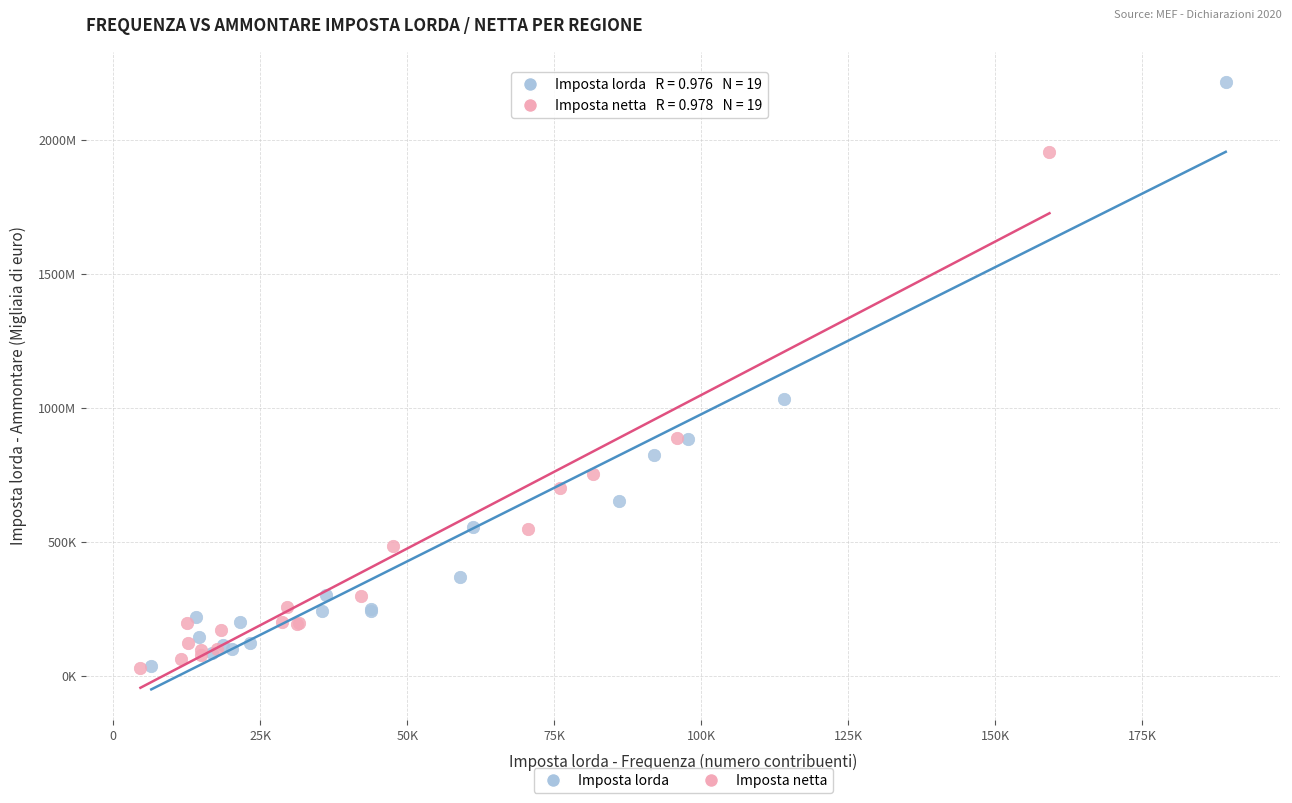

Which series reaches the maximum Y coordinate?

Imposta lorda